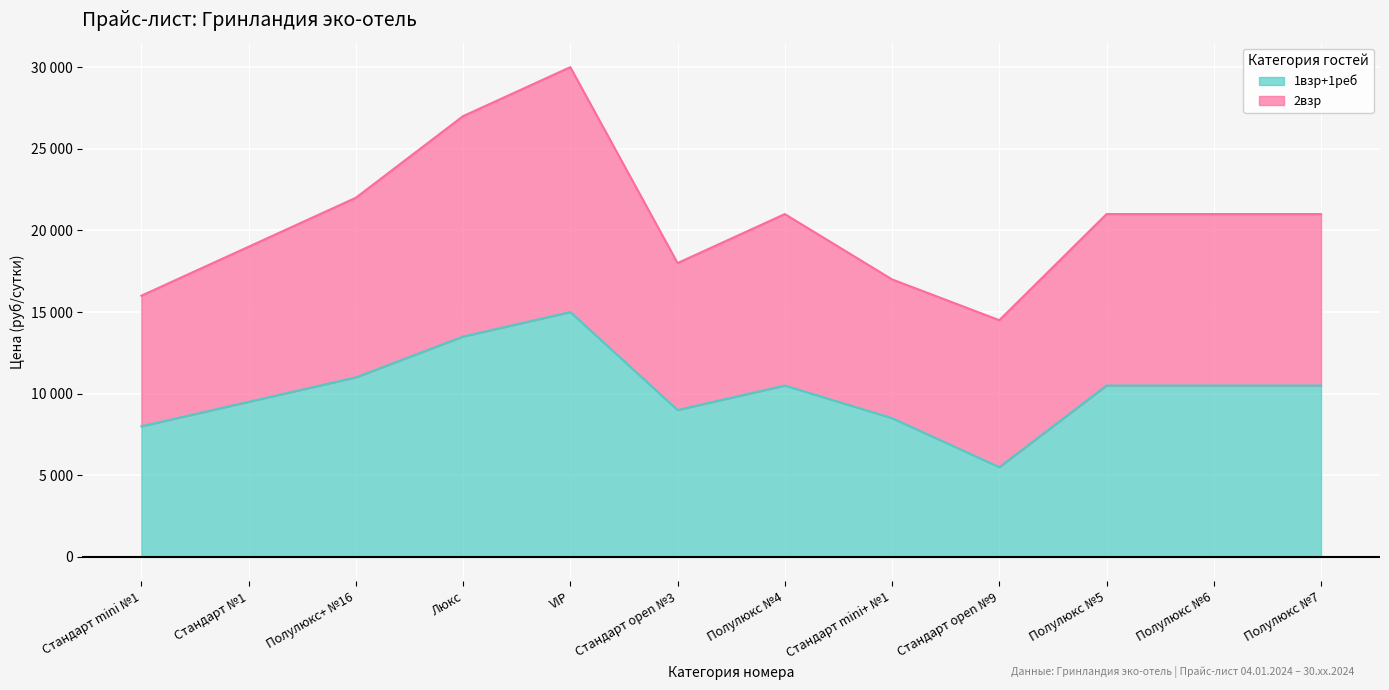

True or false: the data shows 10500 at Полулюкс №6.

True